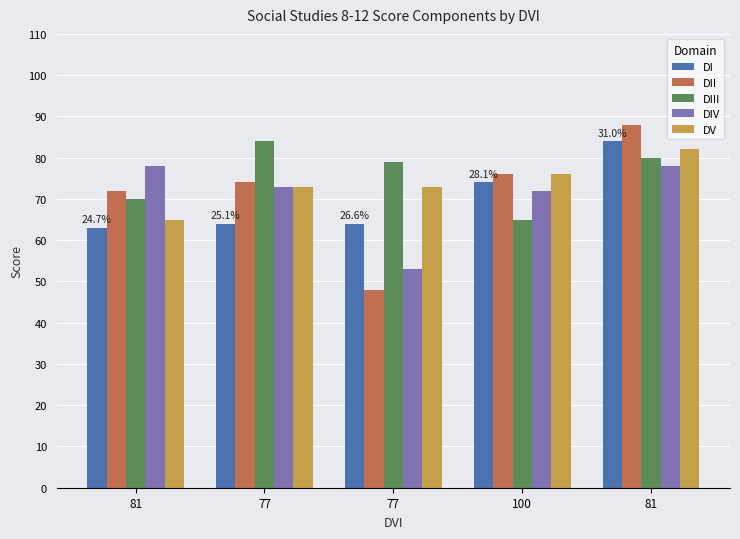

Is the value of DV at 100 greater than the value of DI at 81?

Yes